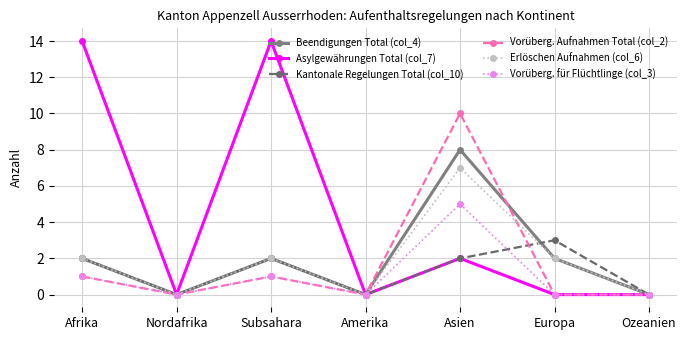

Does the chart display data point markers on the line(s)?

Yes